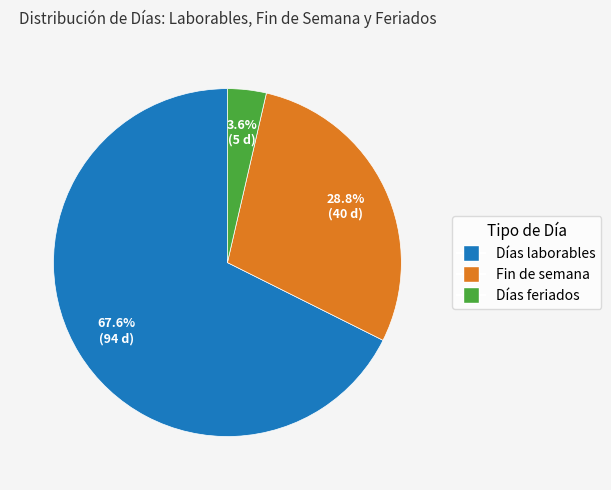

To the nearest percent, what is the difference between the Fin de semana and Días feriados slice percentages?

25%